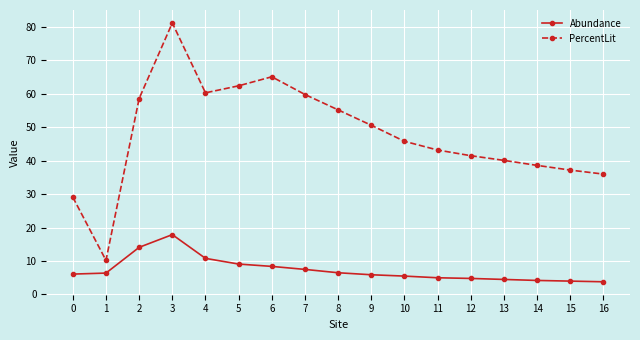

At 11, list the series in order from smallest to largest.

Abundance, PercentLit